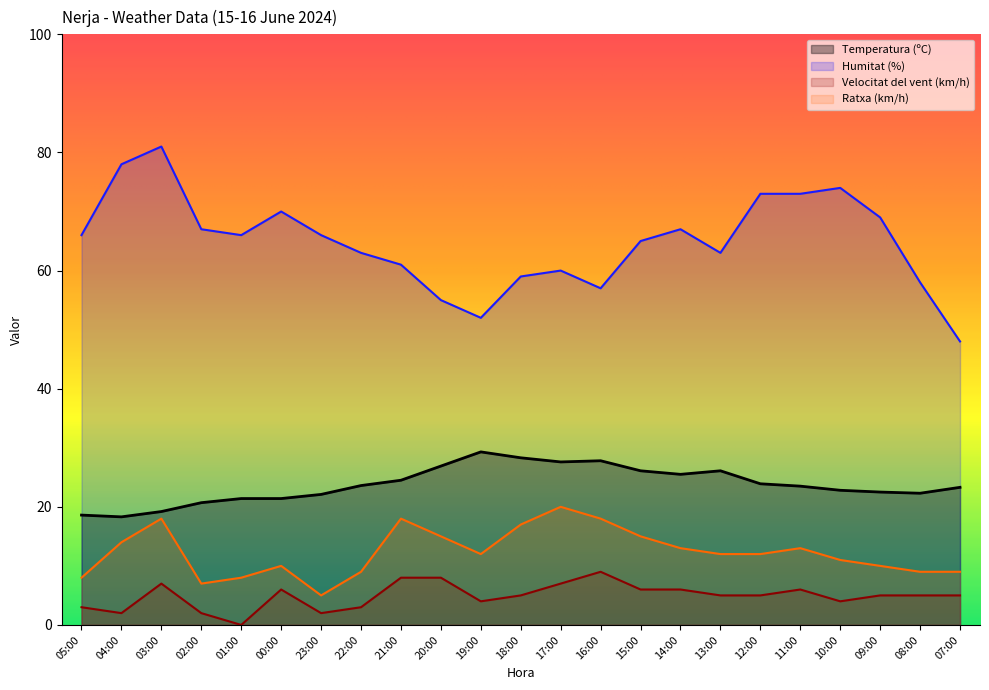

True or false: Ratxa (km/h) has a value of 18.0 at 21:00.

True